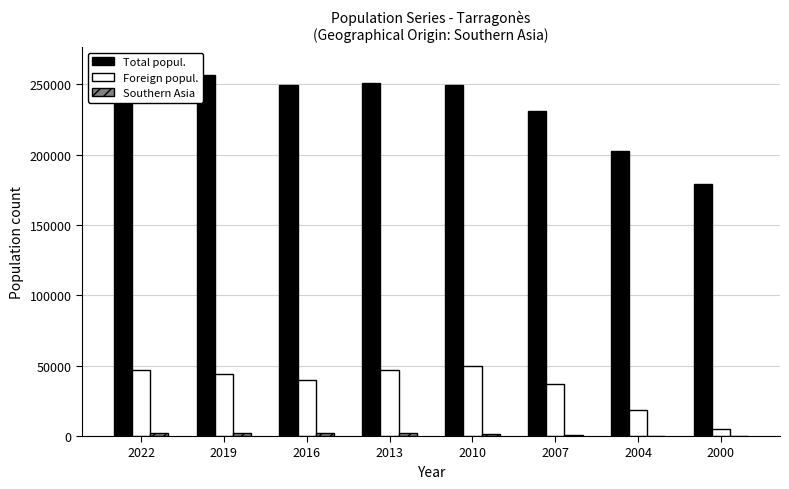

What is the sum of the Total popul. values at 2007 and 2022?

494589